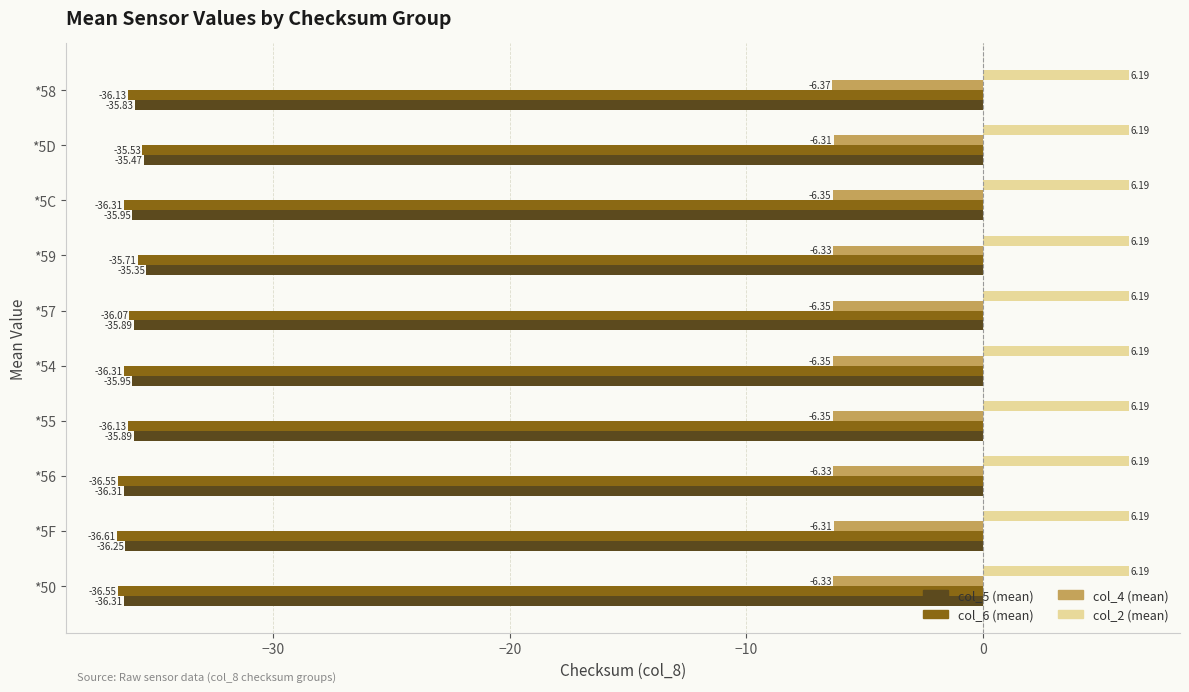

List the series in order of their peak value, highest first.

col_2 (mean), col_4 (mean), col_5 (mean), col_6 (mean)